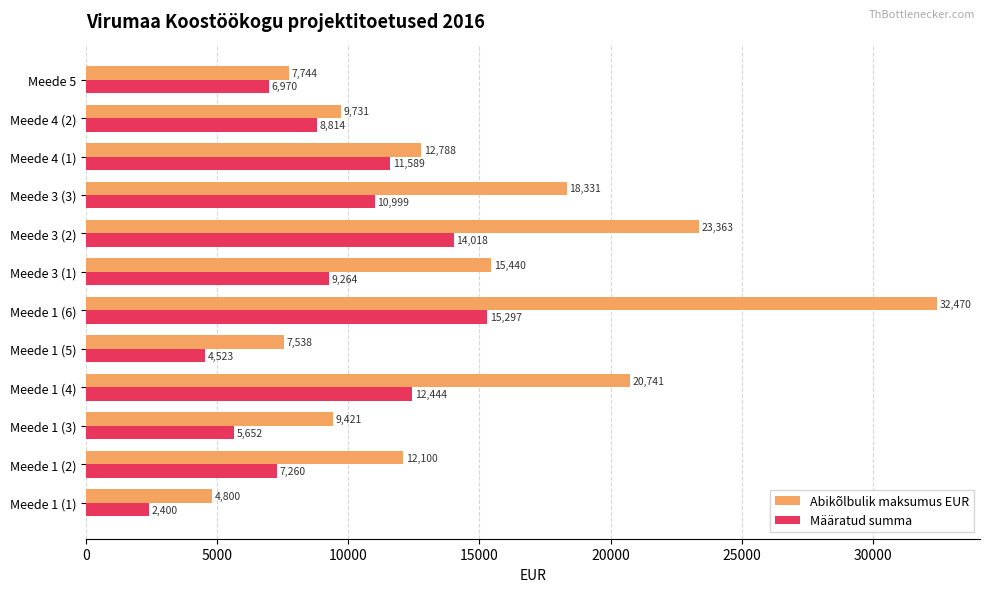

Rank the series at Meede 1 (1) from highest to lowest value.

Abikõlbulik maksumus EUR, Määratud summa